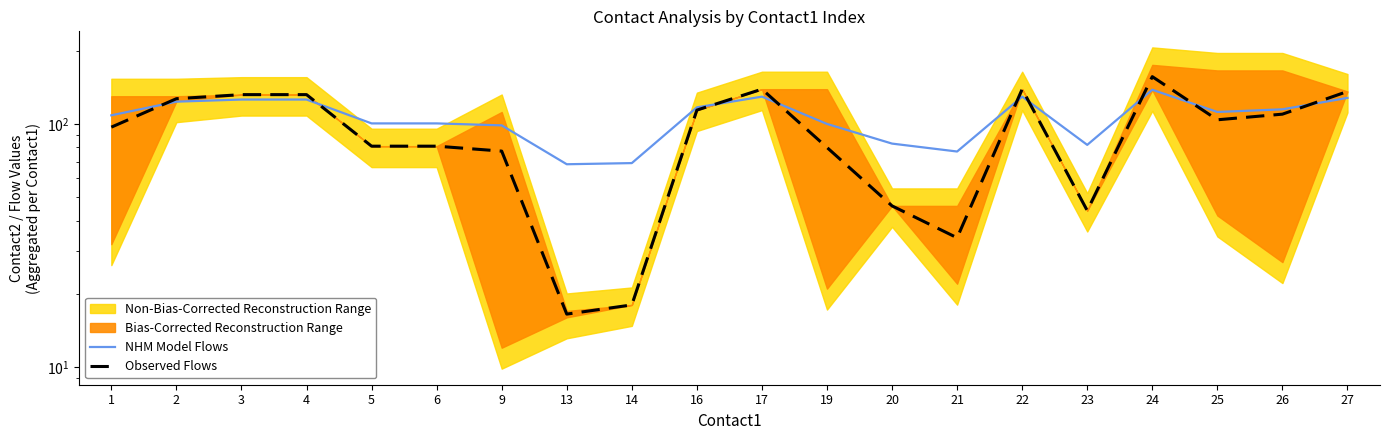

Does the chart display data point markers on the line(s)?

No